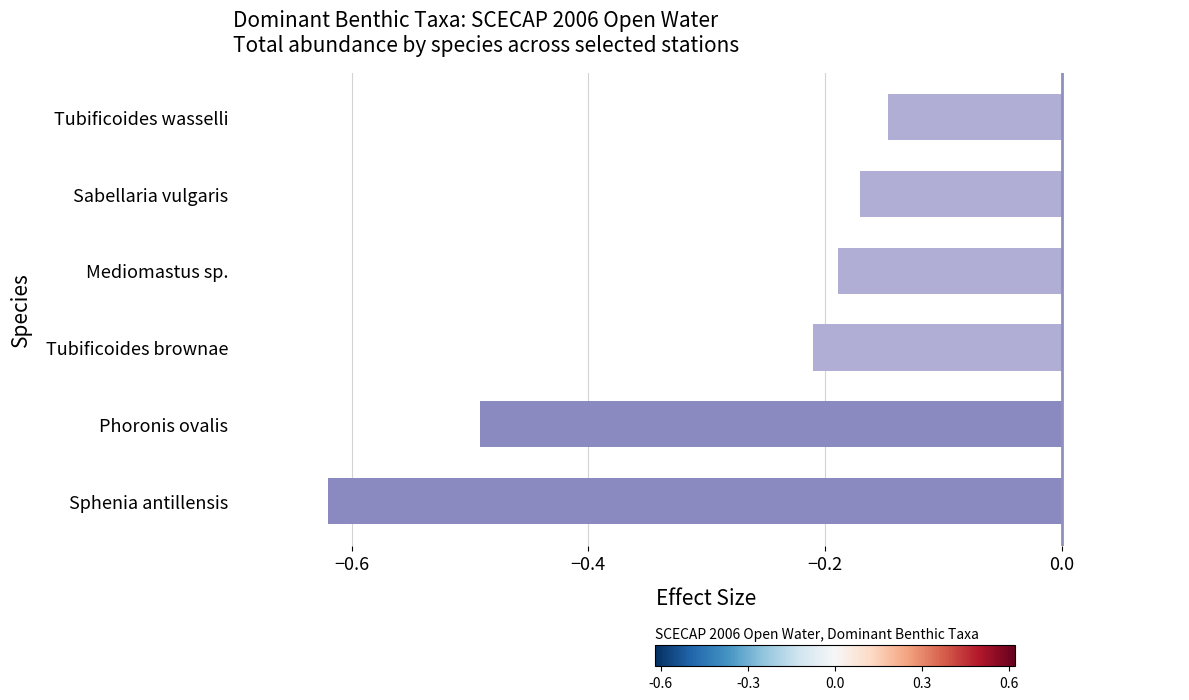

What is the sum of all values?

-1.8